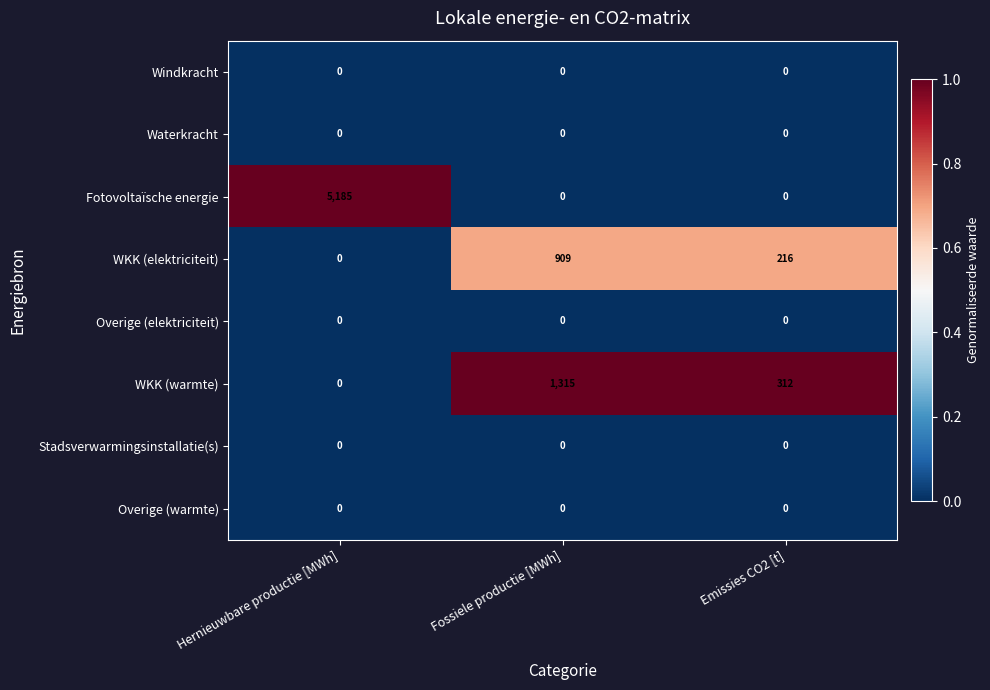

What is the spread (max minus min) of values at Fossiele productie [MWh]?

1315